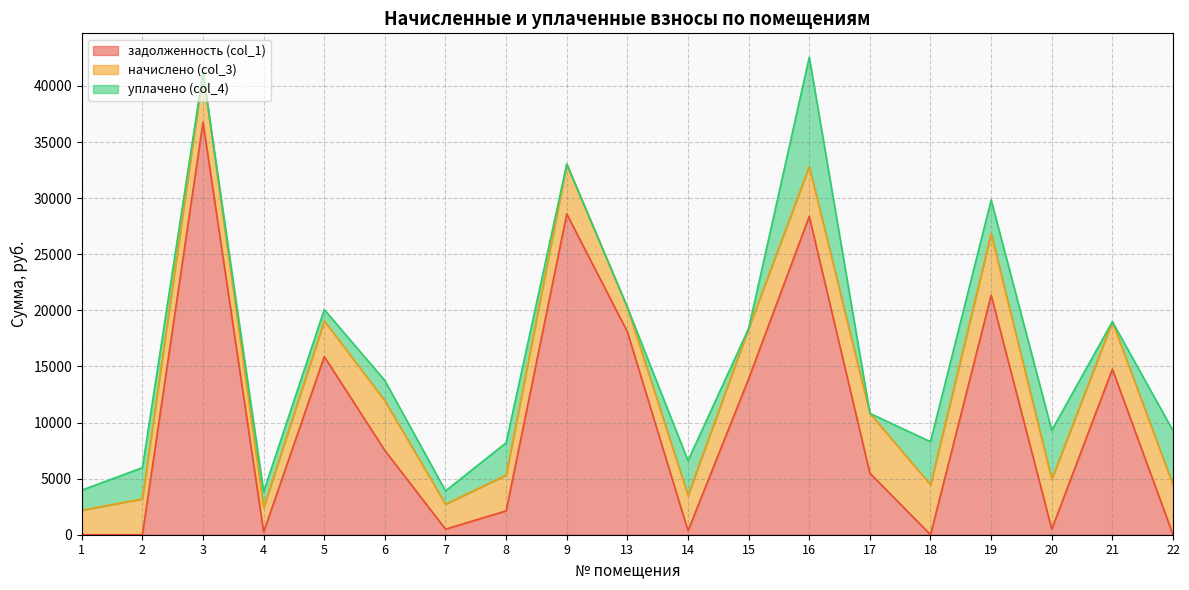

What is the total value across all series at 21?

18993.1